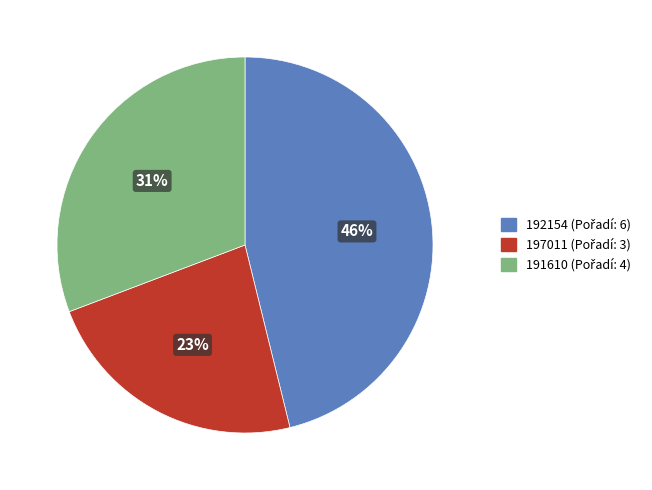

Is there any slice that represents more than half of the pie?

No